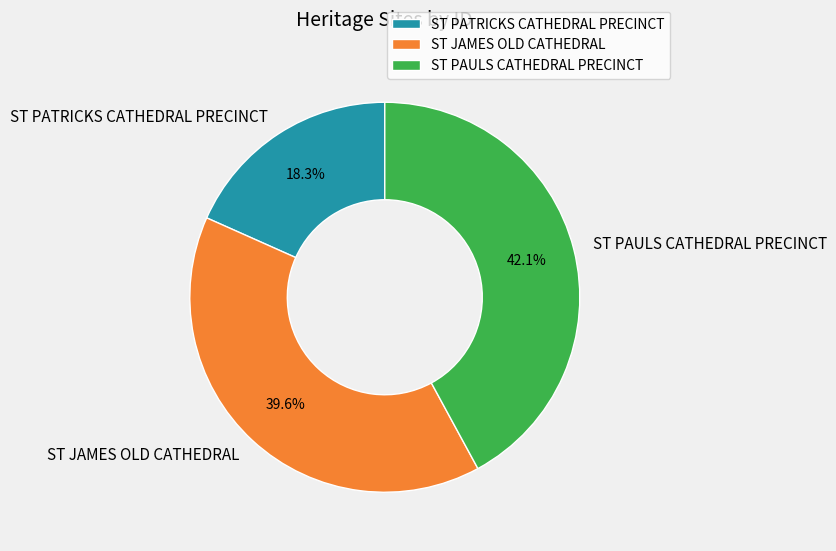

Is it true that ST PAULS CATHEDRAL PRECINCT is 56% of the pie?

False